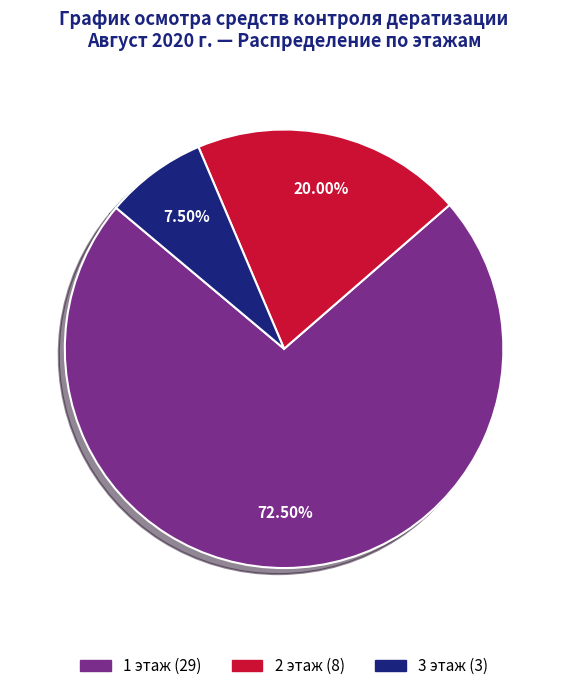

What is the largest slice in the pie chart?

1 этаж